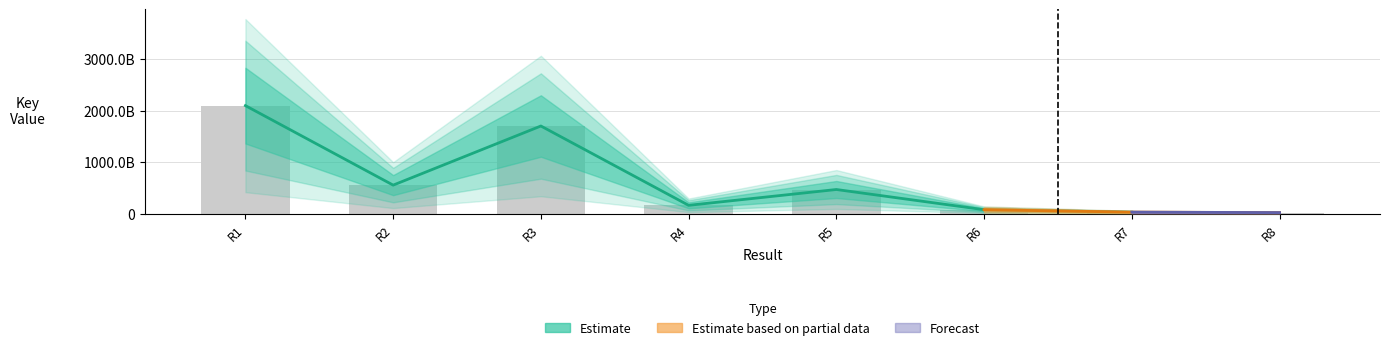

What is the difference between the maximum and minimum values?

2075808086